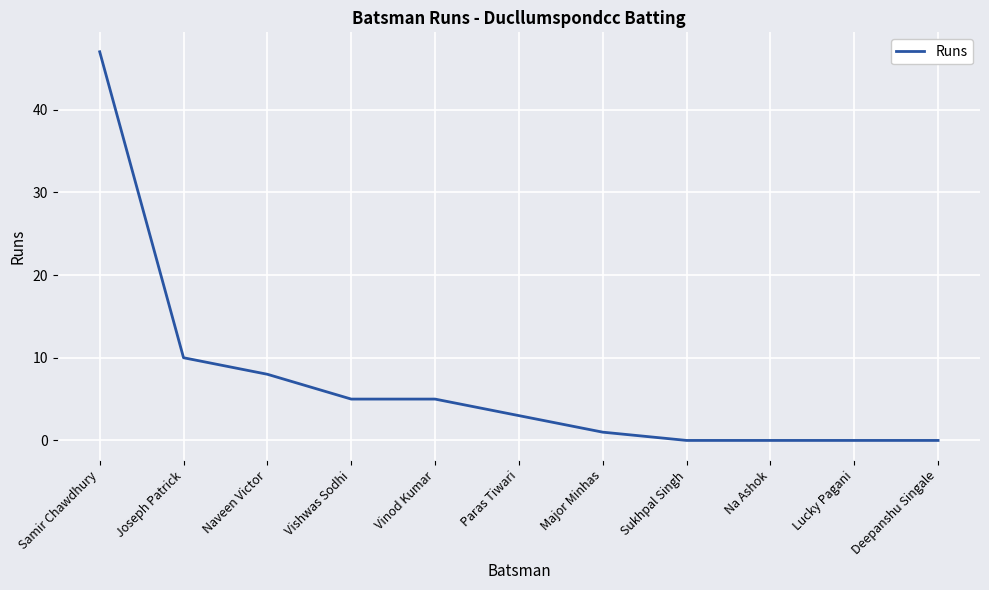

Between Joseph Patrick and Vinod Kumar, which is larger?

Joseph Patrick